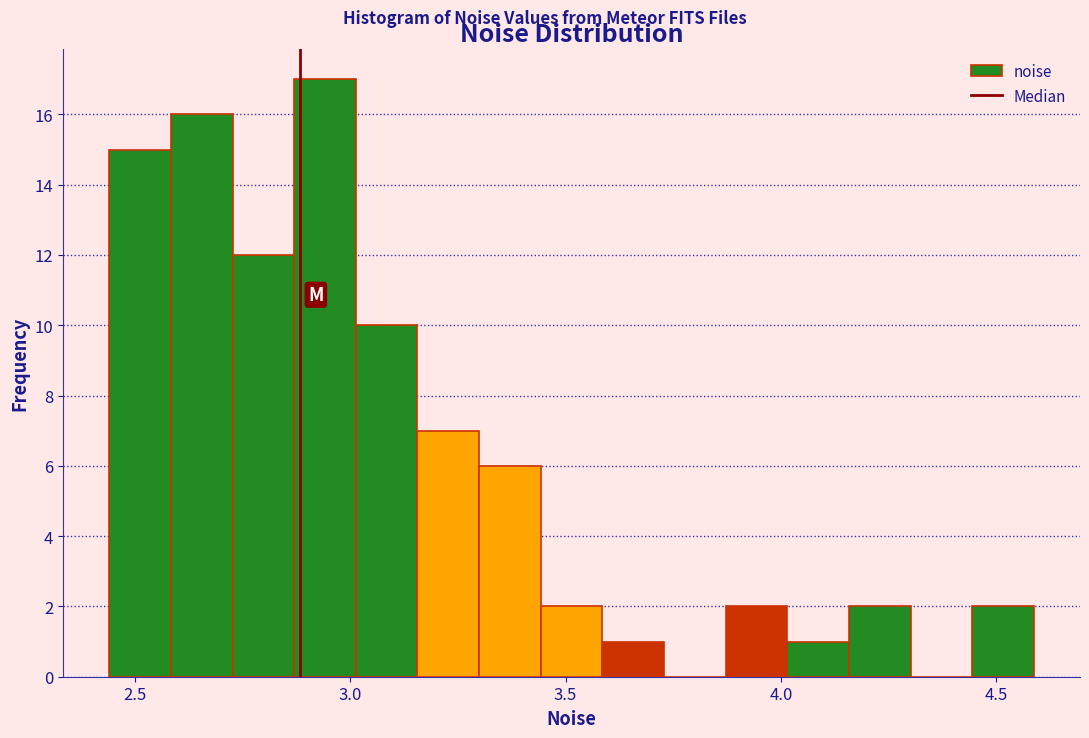

Around what value on the x-axis is the tallest bar? Give the approximate position of its centre, as read against the axis.

2.95